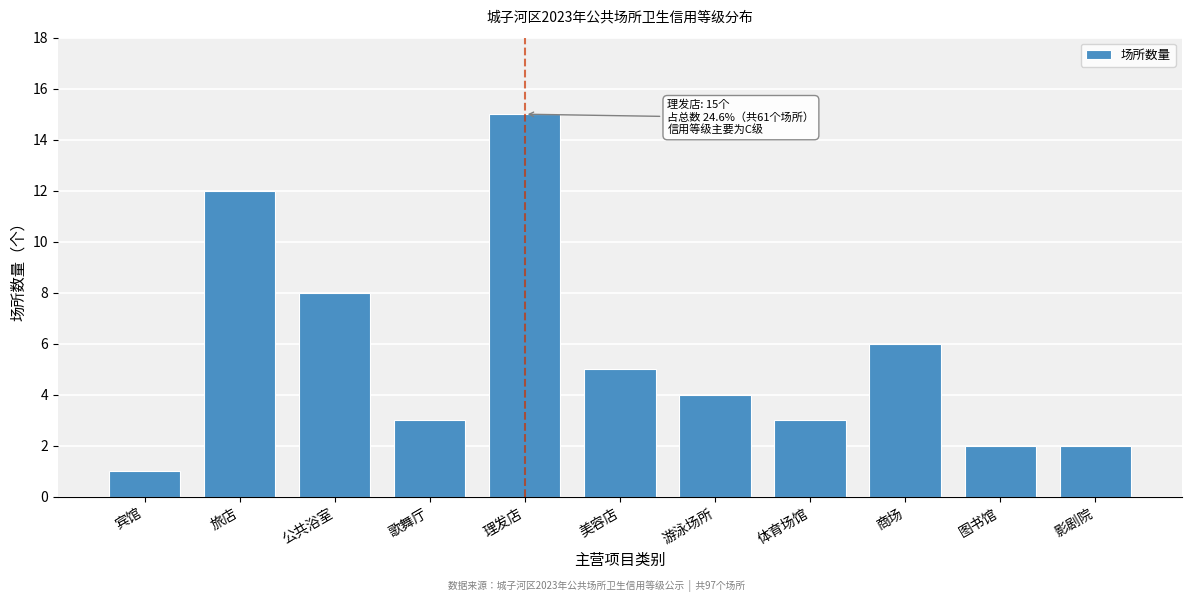

Reading left to right, extract all data points from this chart.

宾馆=1	旅店=12	公共浴室=8	歌舞厅=3	理发店=15	美容店=5	游泳场所=4	体育场馆=3	商场=6	图书馆=2	影剧院=2